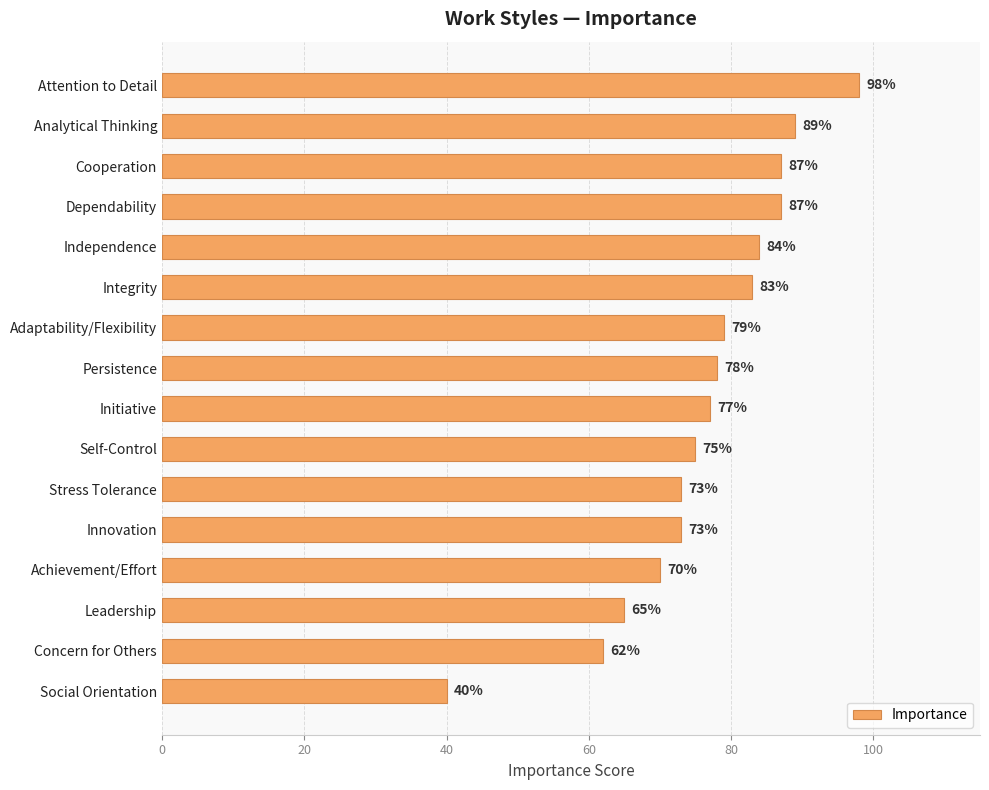

What is the label of the 9th bar from the bottom?

Persistence